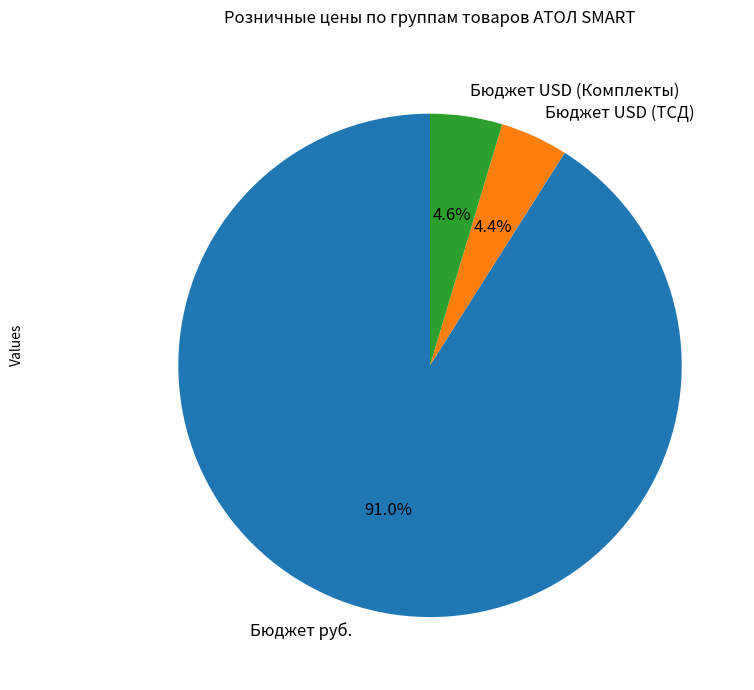

Which category has the biggest portion of the pie?

Бюджет руб.